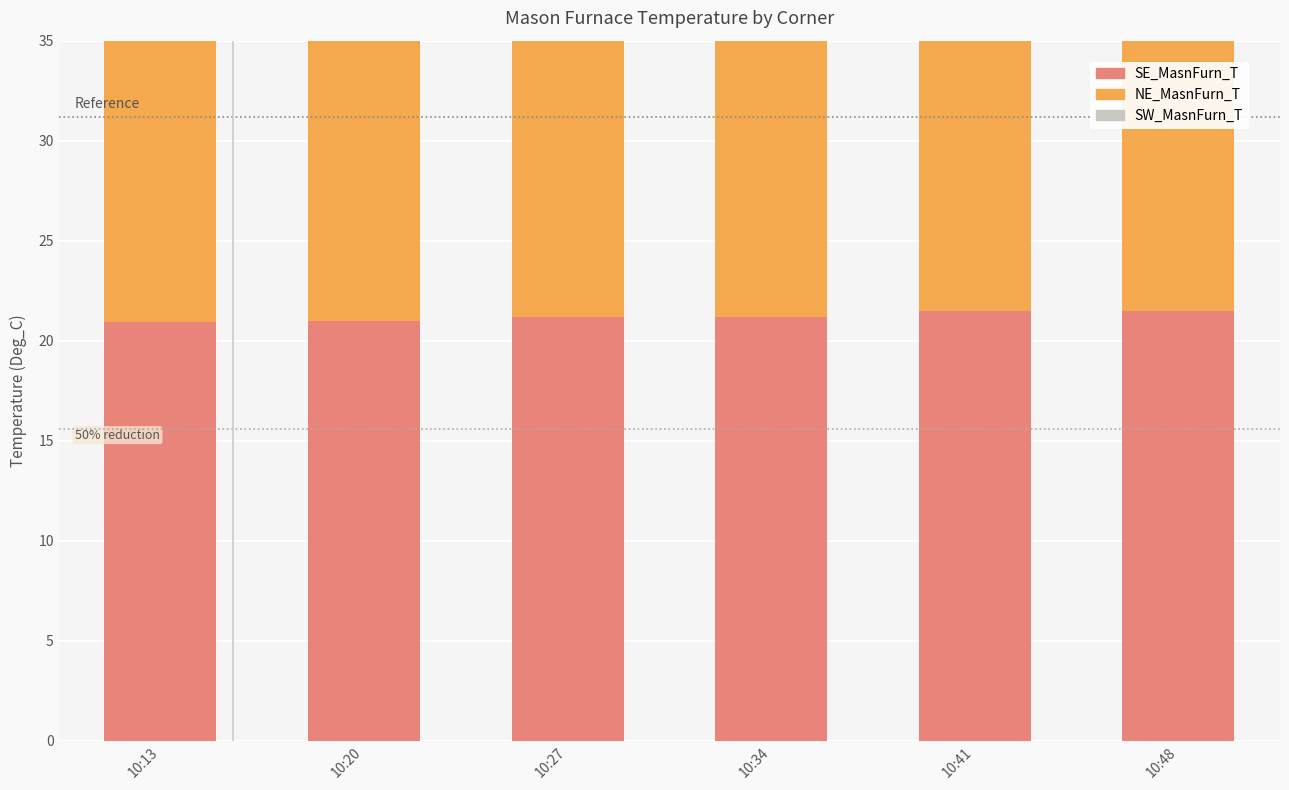

What is the value of the SE_MasnFurn_T bar at the 5th from the left?

21.5